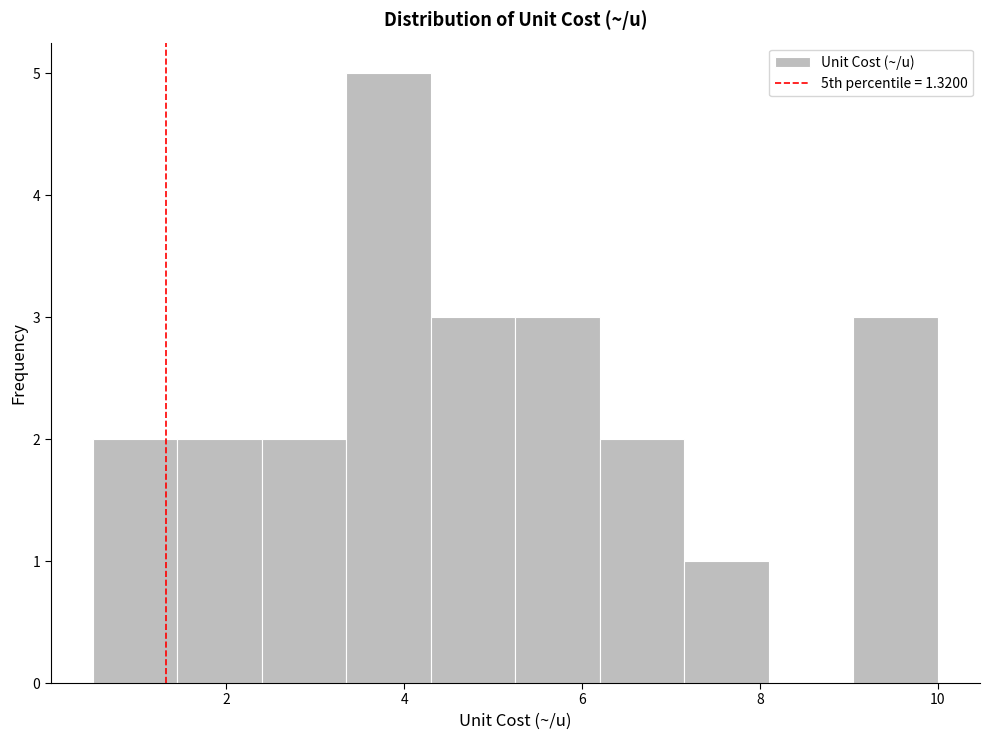

Reading left to right, transcribe this chart: for each bar, give the range it covers on the x-axis and its height. Neither the bar edges nor the heights are printed on the chart, so give them approximately, as read against the axes.

0.50 to 1.45: 2
1.45 to 2.40: 2
2.40 to 3.35: 2
3.35 to 4.30: 5
4.30 to 5.25: 3
5.25 to 6.20: 3
6.20 to 7.15: 2
7.15 to 8.10: 1
8.10 to 9.05: 0
9.05 to 10.00: 3